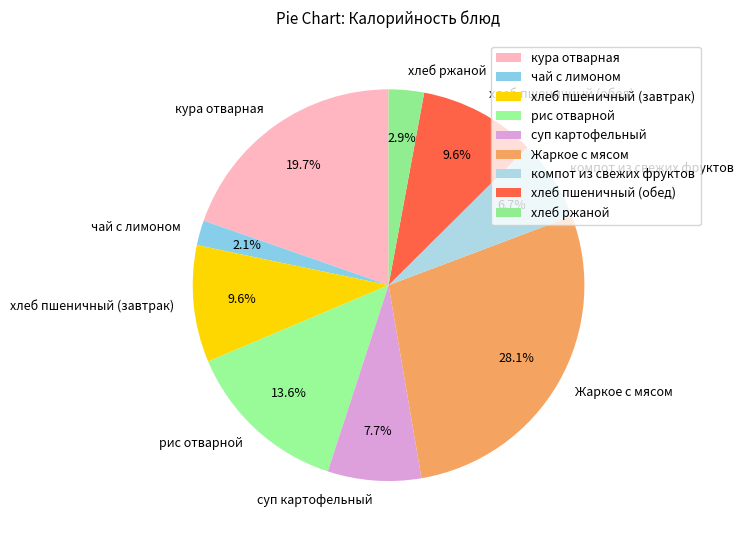

Which category has the smallest portion of the pie?

чай с лимоном